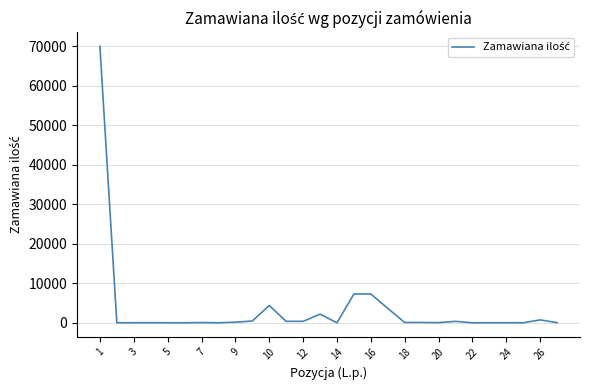

What is the greatest value displayed?

70000